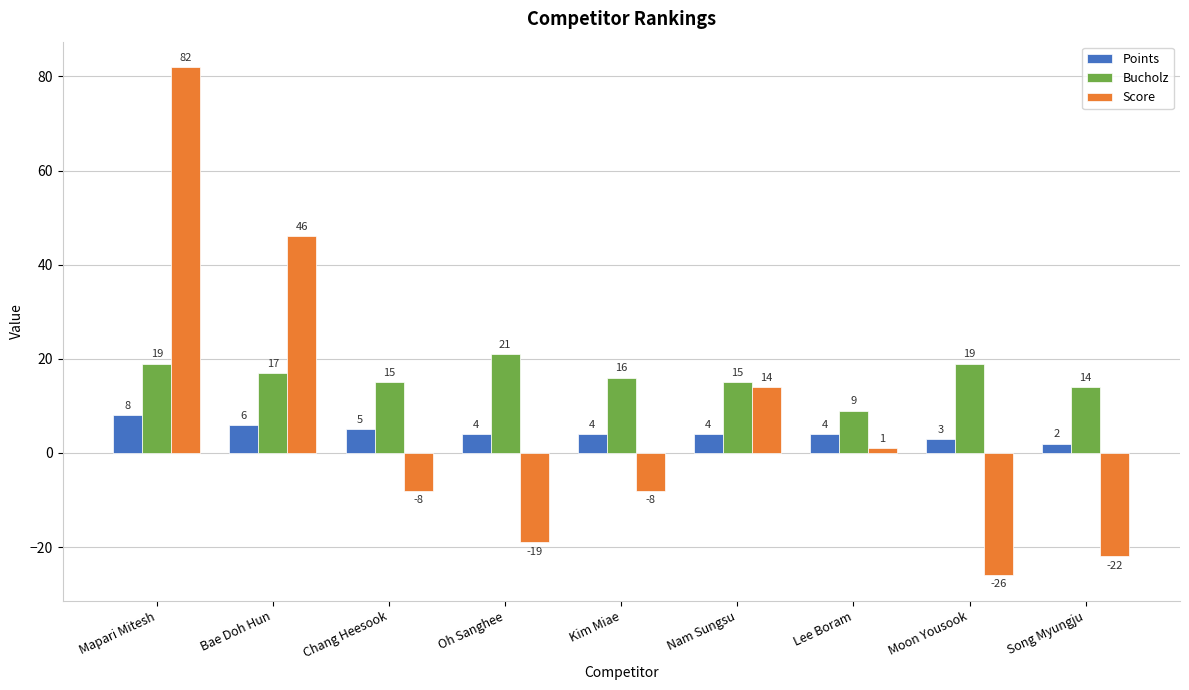

Which series has the largest total across all categories?

Bucholz